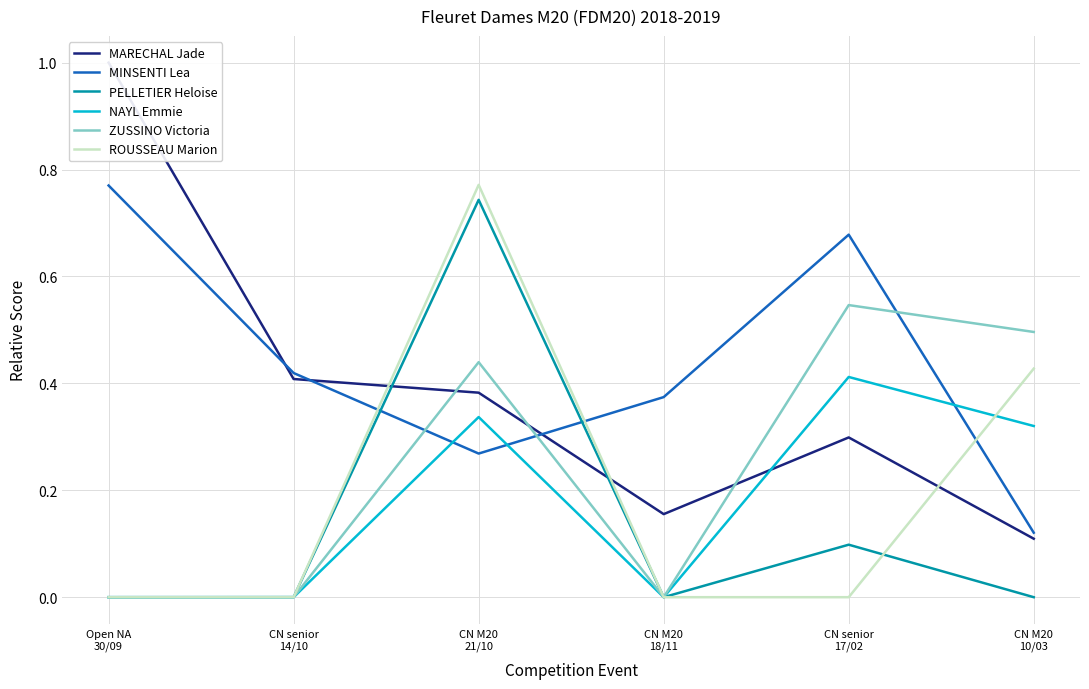

What is the total value across all series at CN senior
14/10?

0.8